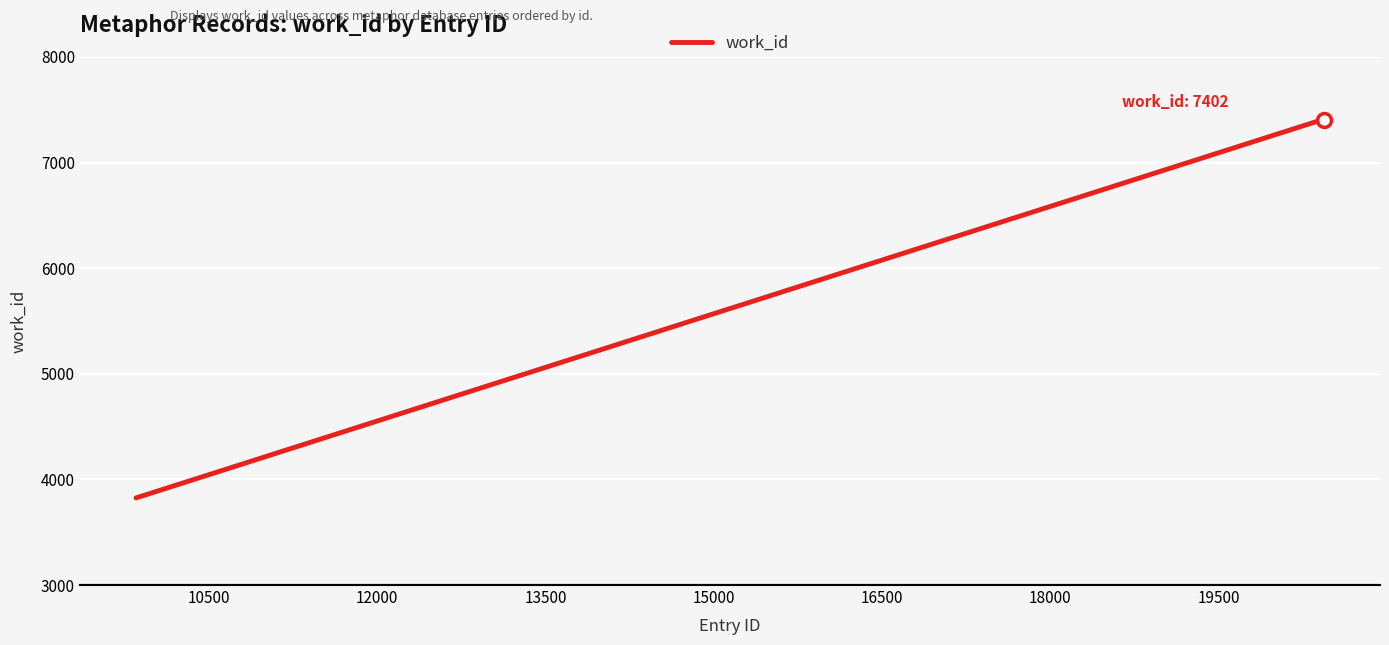

What is the smallest value displayed?

3825